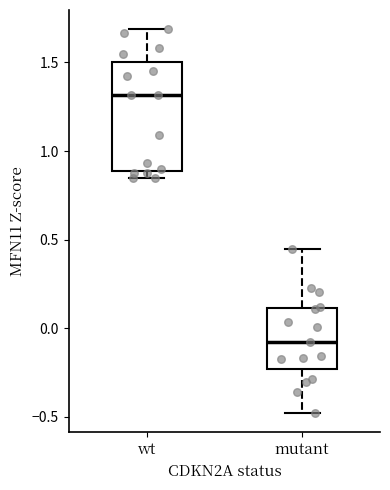

Which box is the tallest, from its lower edge to its upper edge?

wt